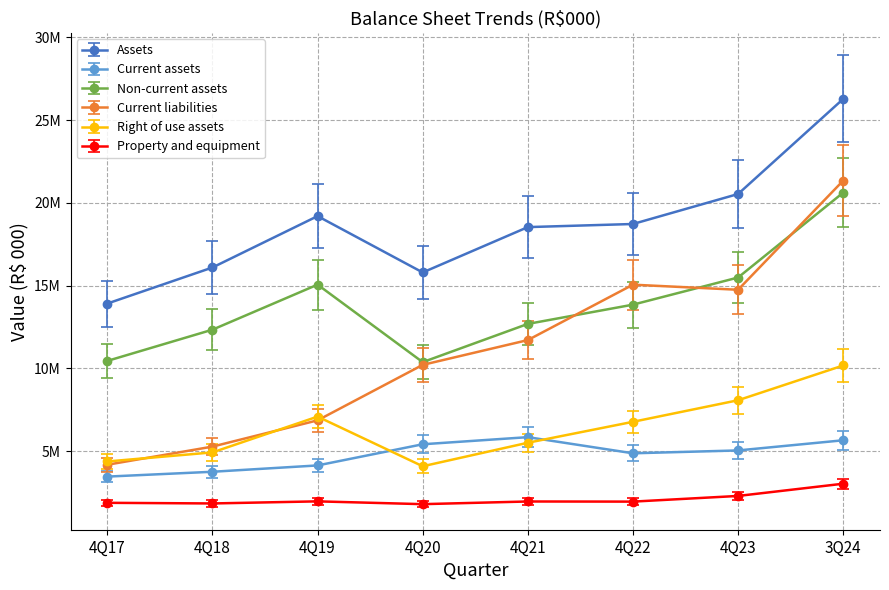

True or false: Property and equipment has a value of 483612.3 at 4Q19.

False